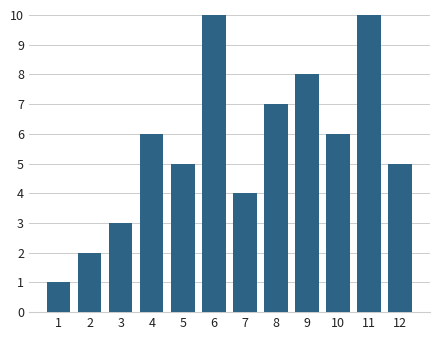

Reading left to right, transcribe all the data shown in this chart.

1	2	3	6	5	10	4	7	8	6	10	5